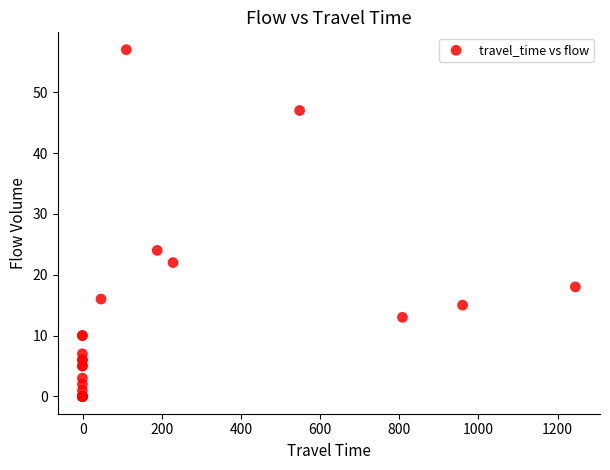

What Y value in the scatter plot is closest to 28?

24